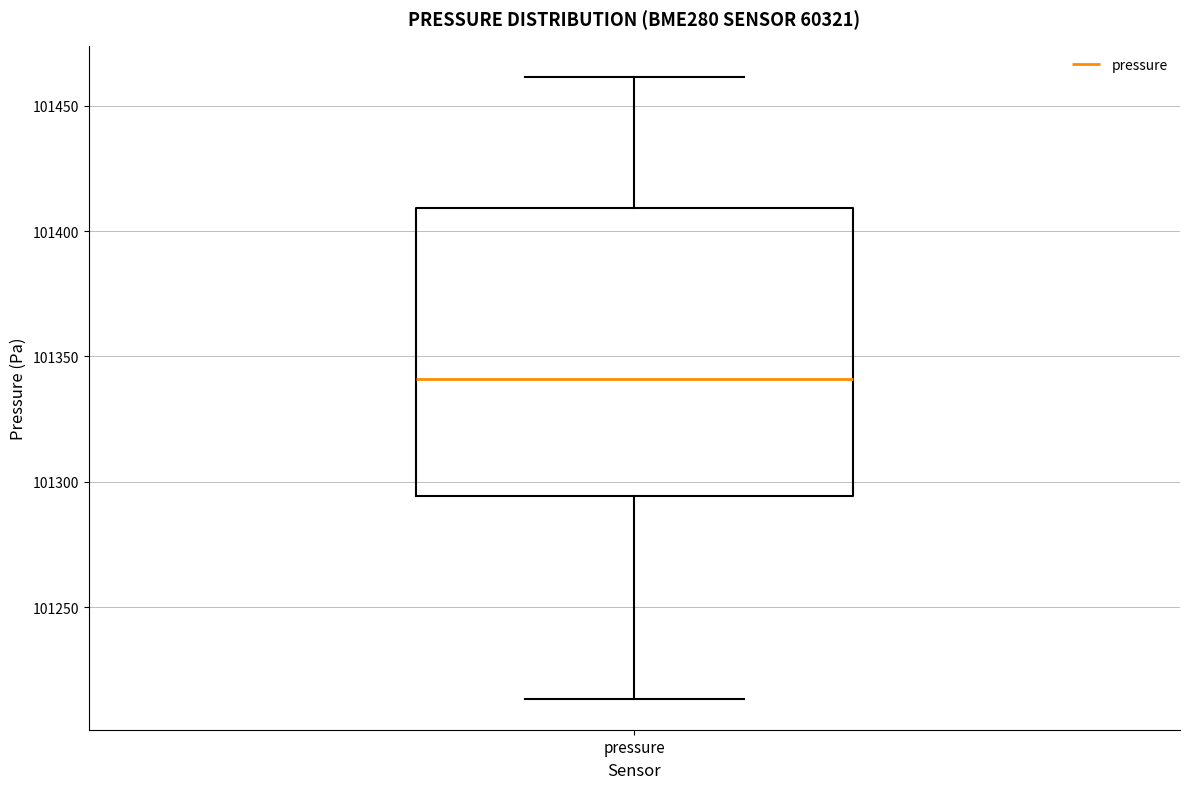

Read this box plot against the y-axis: the position of the median line, the range covered by the box, and the ends of both whiskers. The values are not printed on the chart, so give them approximately, as read against the axis.

median 101340, box 101295 to 101410, whiskers 101215 to 101460